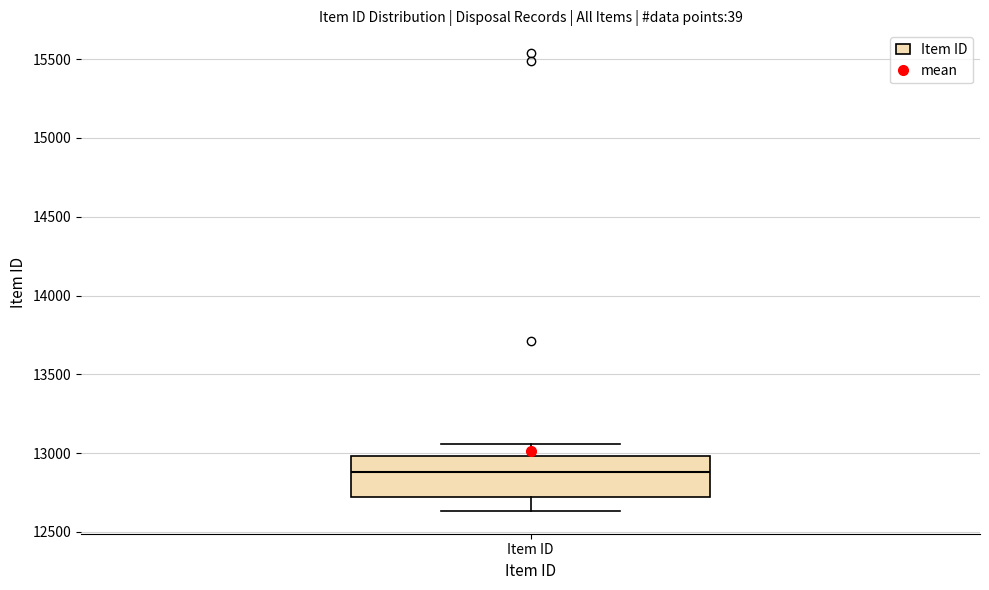

Transcribe this box plot: give where the median line is, the range the box spans, and where the two whiskers end, as read against the y-axis. The values are not printed on the chart, so give them approximately, as read against the axis.

median 12900, box 12700 to 13000, whiskers 12650 to 13050